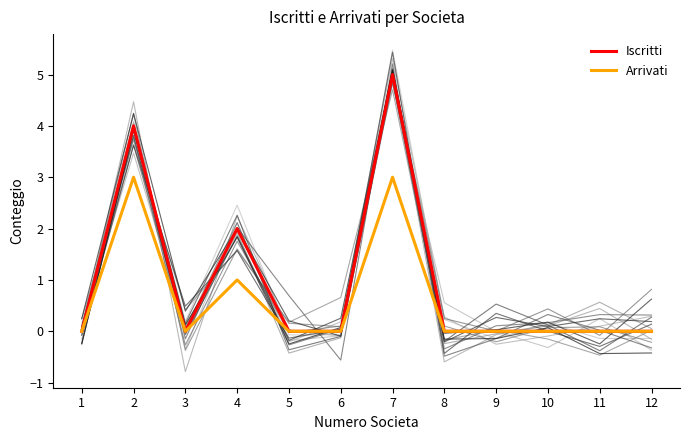

At which label is Iscritti closest to 2?

4